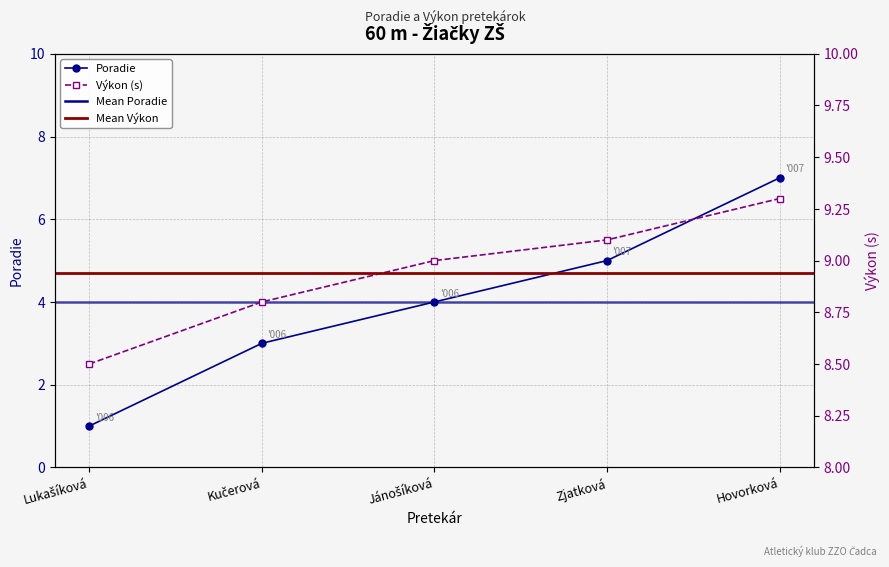

Read the Poradie value at Hovorková.

7.0